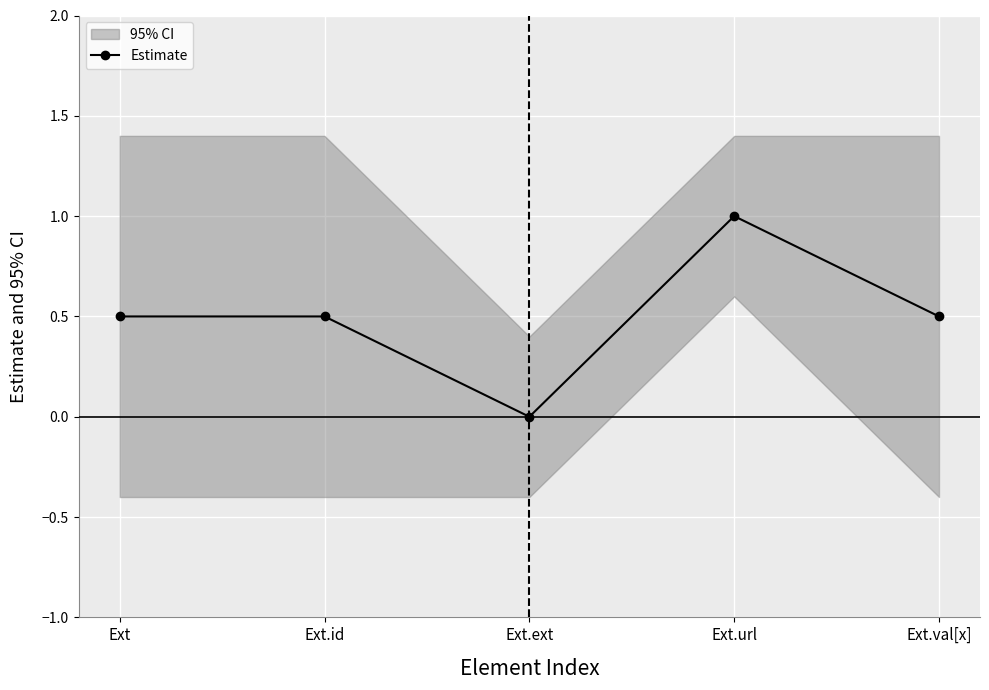

Is it true that Estimate equals 0.5 at Ext.id?

True